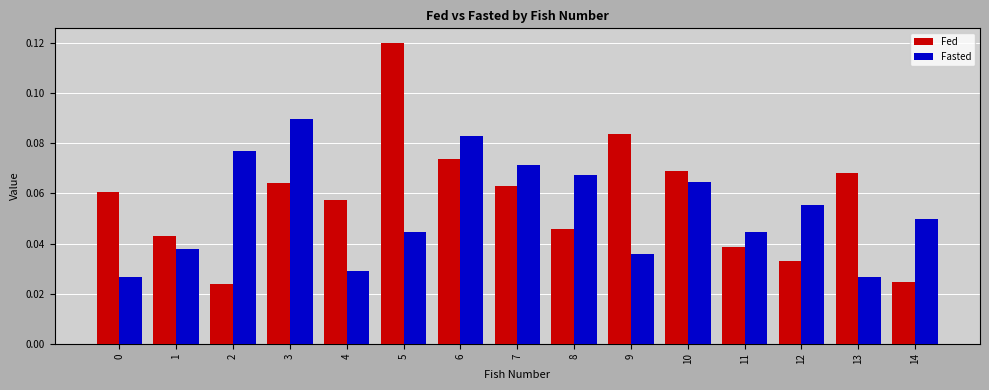

True or false: Fed has a value of 0.0 at 9.

False